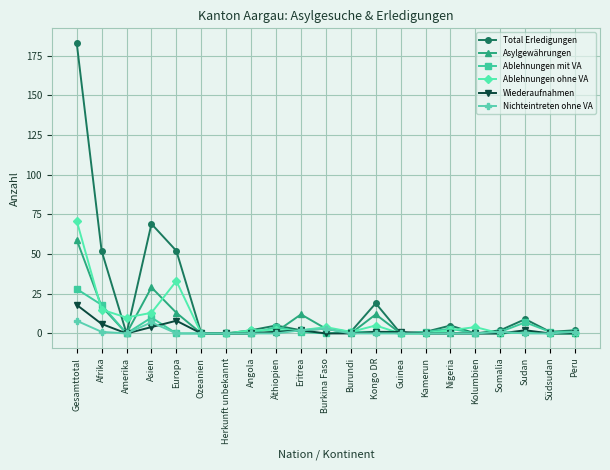

Is this an area chart (filled region under the line)?

No